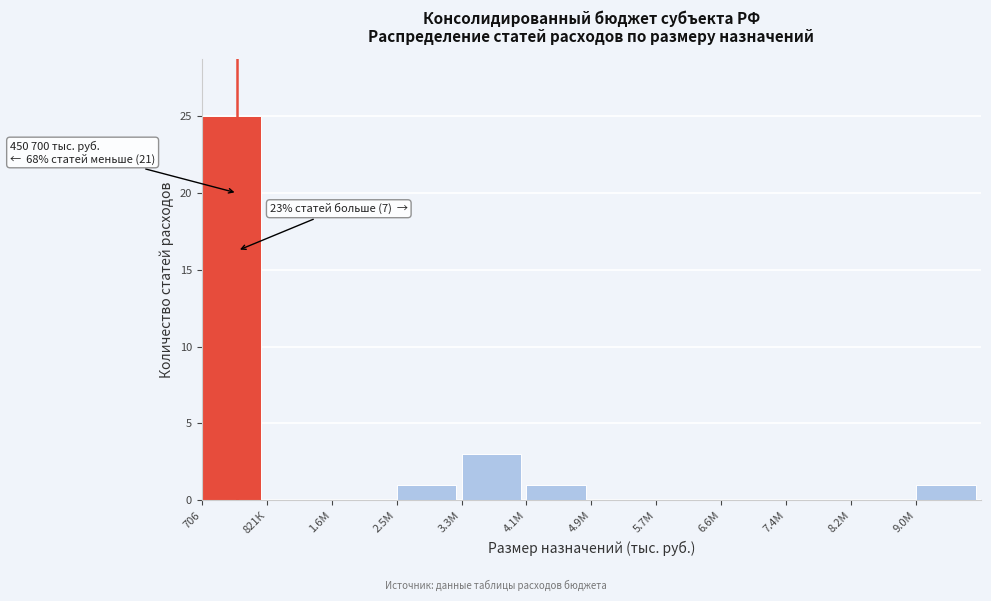

Reading left to right, extract all data points from this chart.

706=25	821К=0	1.6М=0	2.5М=1	3.3М=3	4.1М=1	4.9М=0	5.7М=0	6.6М=0	7.4М=0	8.2М=0	9.0М=1